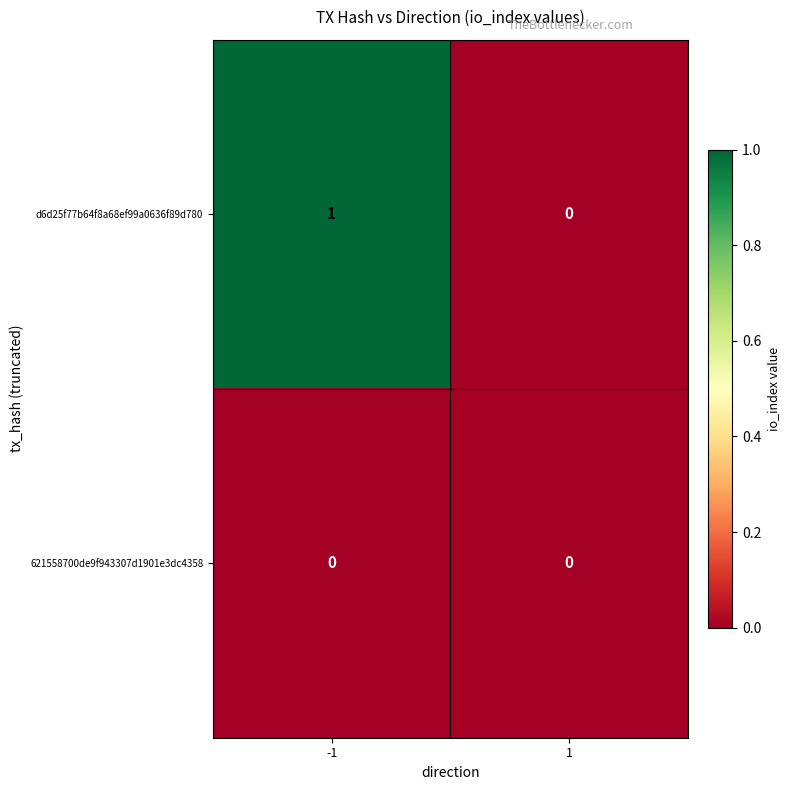

What is the maximum value shown in the chart?

1